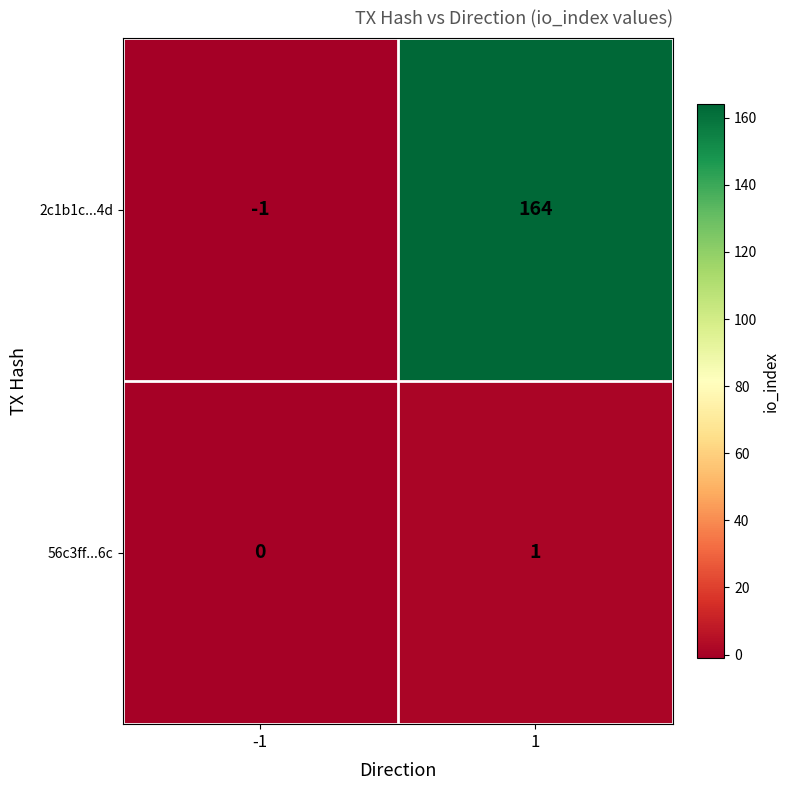

Is the value of 56c3ff...6c at -1 greater than the value of 2c1b1c...4d at 1?

No